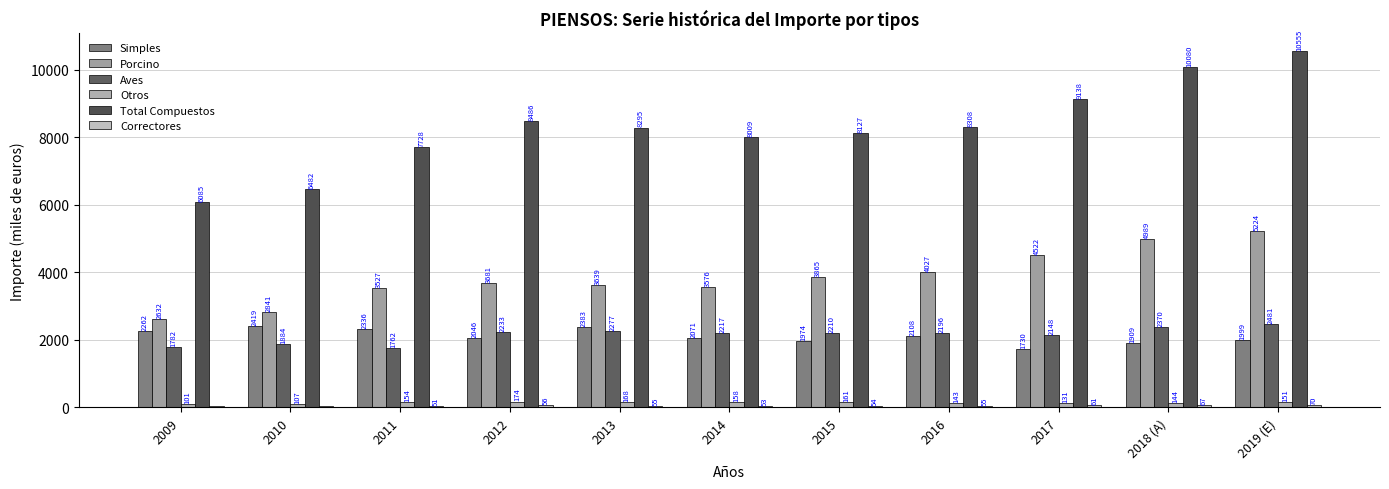

Does the chart contain any negative values?

No